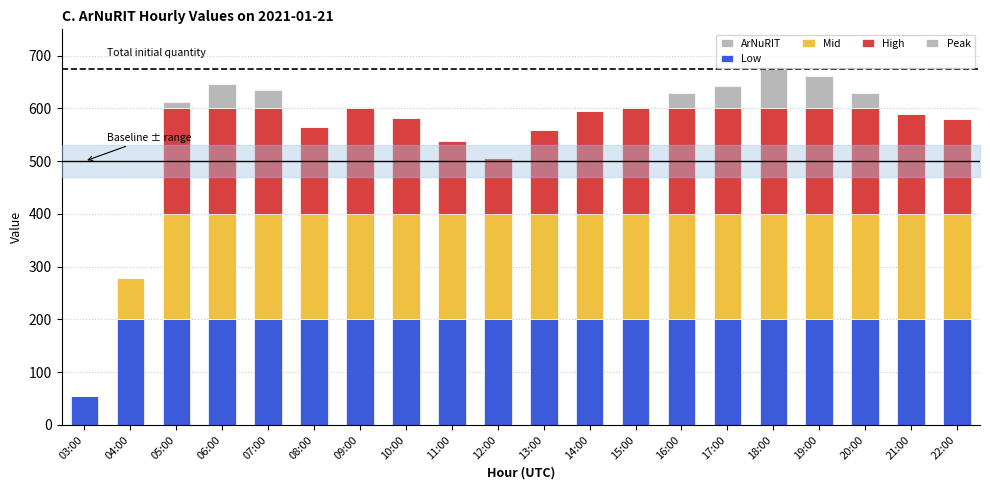

What value does the High series have at 13:00, to the nearest 10?

160